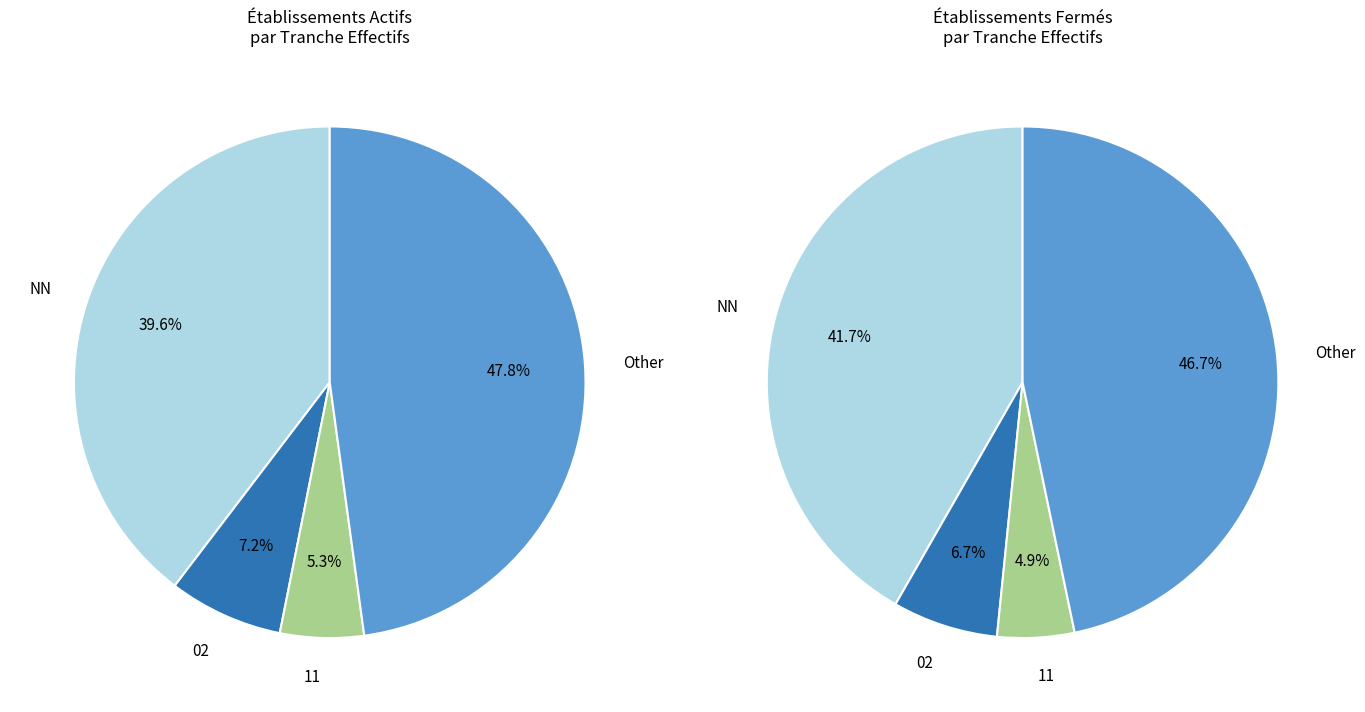

True or false: 11 accounts for 5% of the total.

True